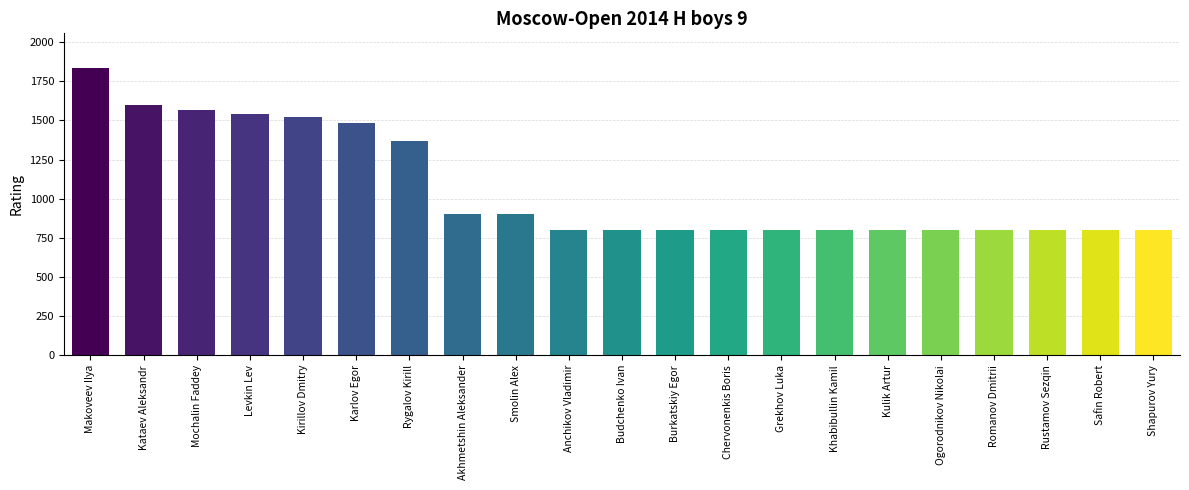

Is it true that the value at Rustamov Sezqin is 800?

True